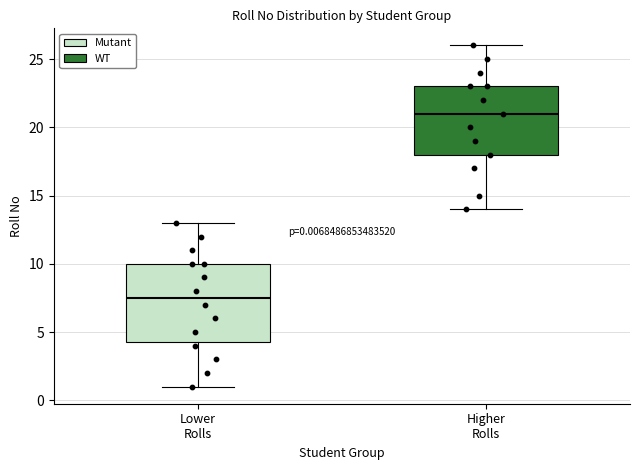

Which box has the highest median line?

Higher Rolls